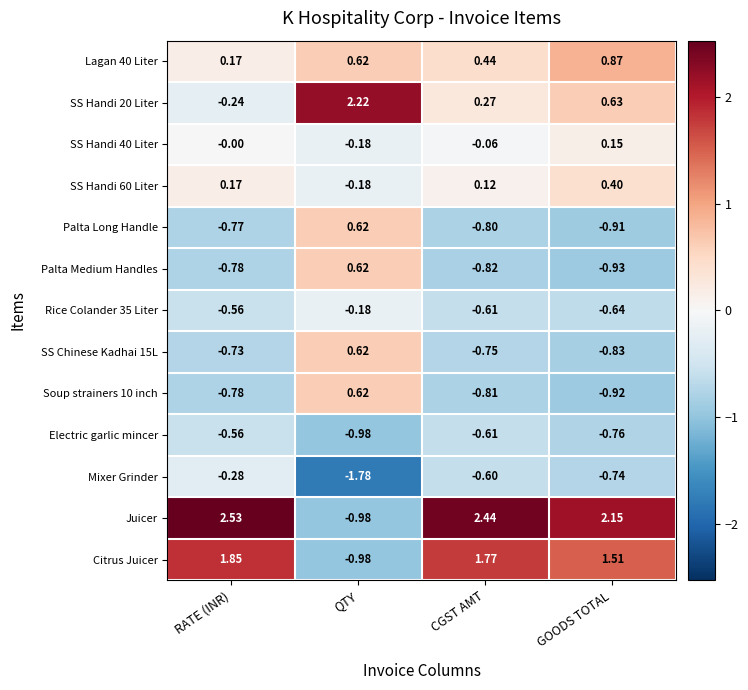

Which series has the largest total across all categories?

Juicer